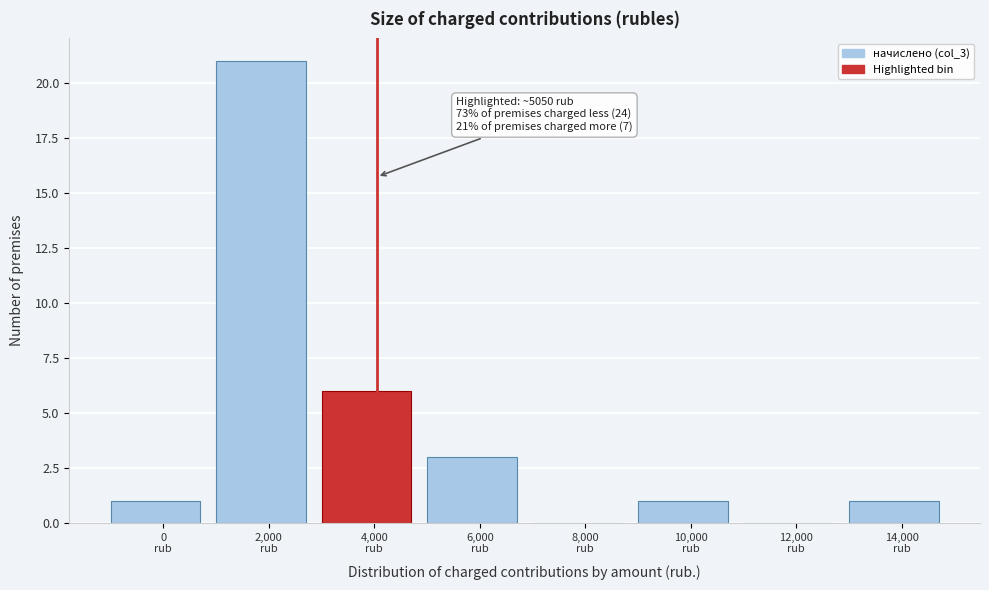

What is the maximum value shown in the chart?

21